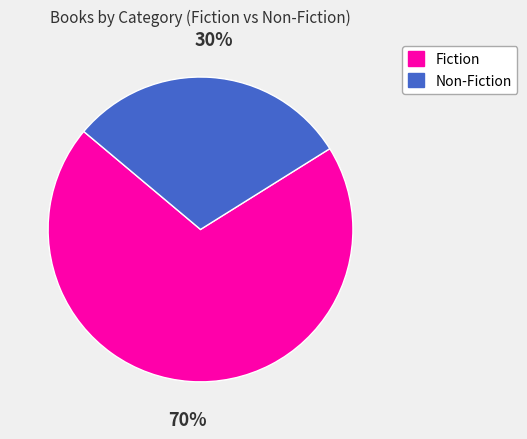

True or false: Non-Fiction accounts for 41% of the total.

False